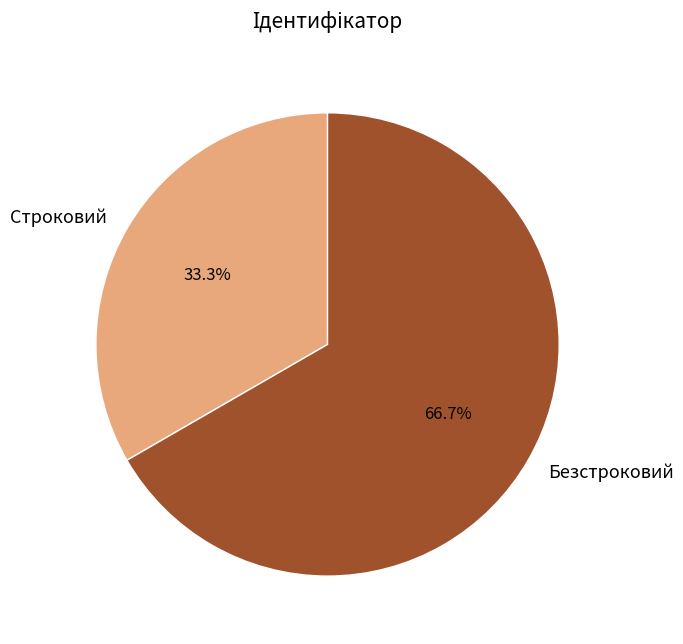

Which slice is the smallest?

Строковий